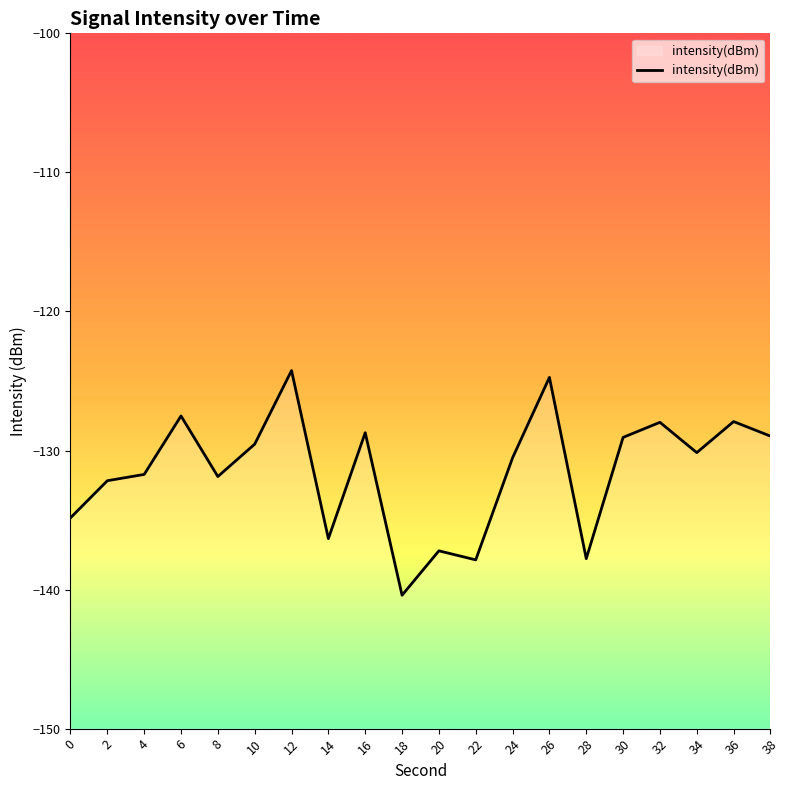

True or false: there are more than 0 points higher than both neighbors.

True